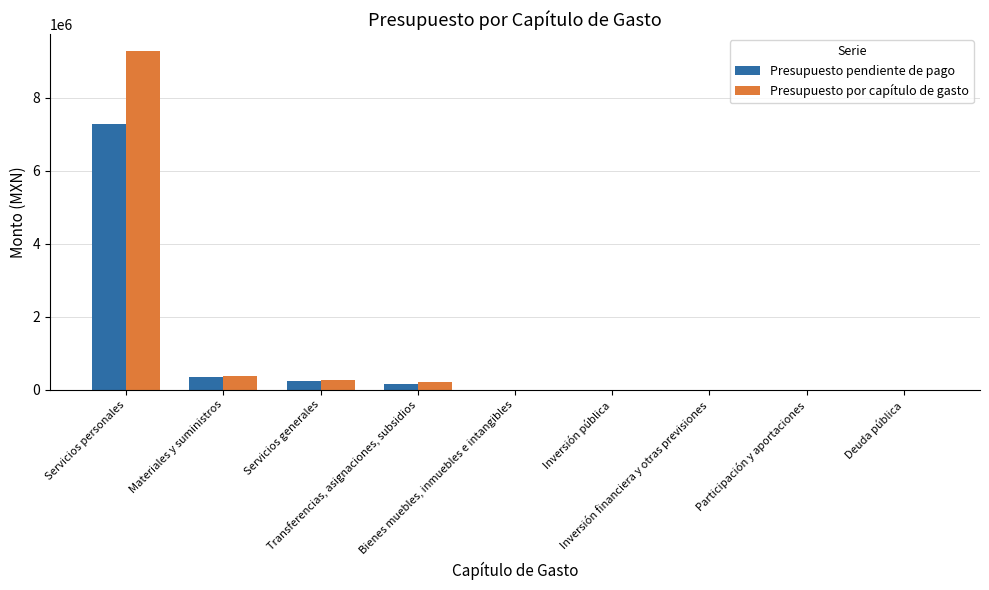

Are the bars horizontal?

No